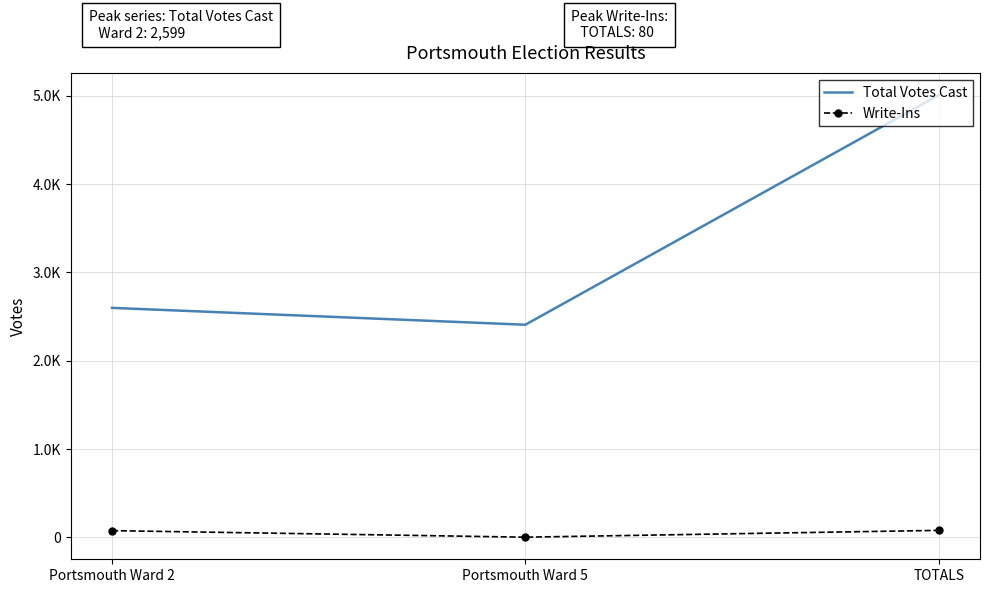

Is the value of Total Votes Cast at Portsmouth Ward 2 greater than the value of Write-Ins at Portsmouth Ward 5?

Yes